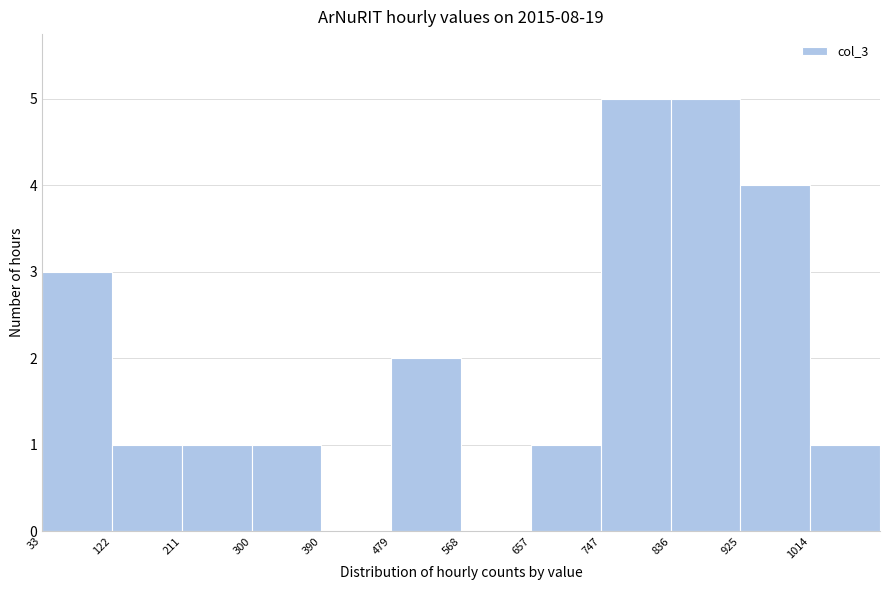

How tall is the bar that spans 210 to 300 on the x-axis? Neither the bar edges nor the heights are printed on the chart, so give them approximately, as read against the axes.

1